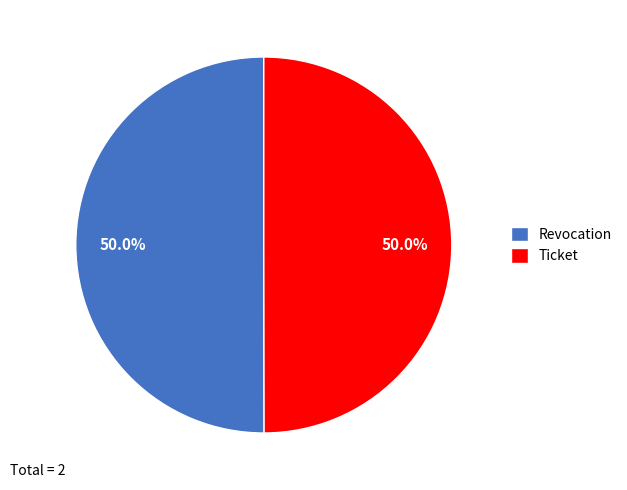

What is the total percentage of Ticket and Revocation?

100.0%